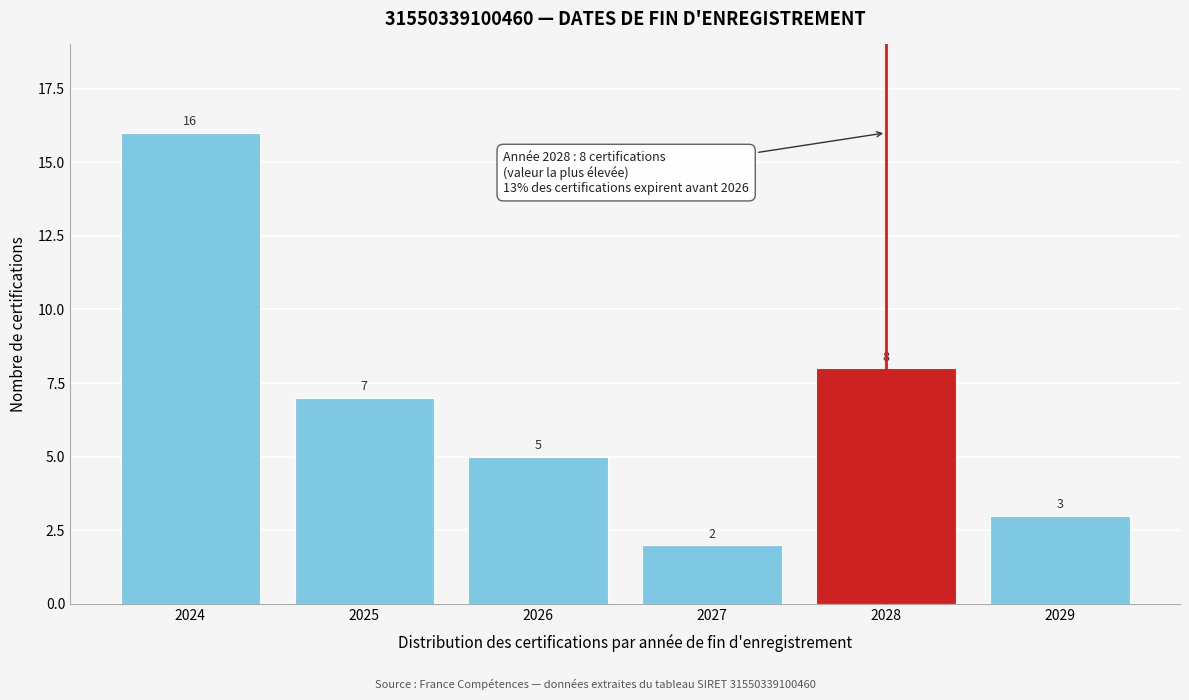

Reading left to right, extract all data points from this chart.

2024=16	2025=7	2026=5	2027=2	2028=8	2029=3